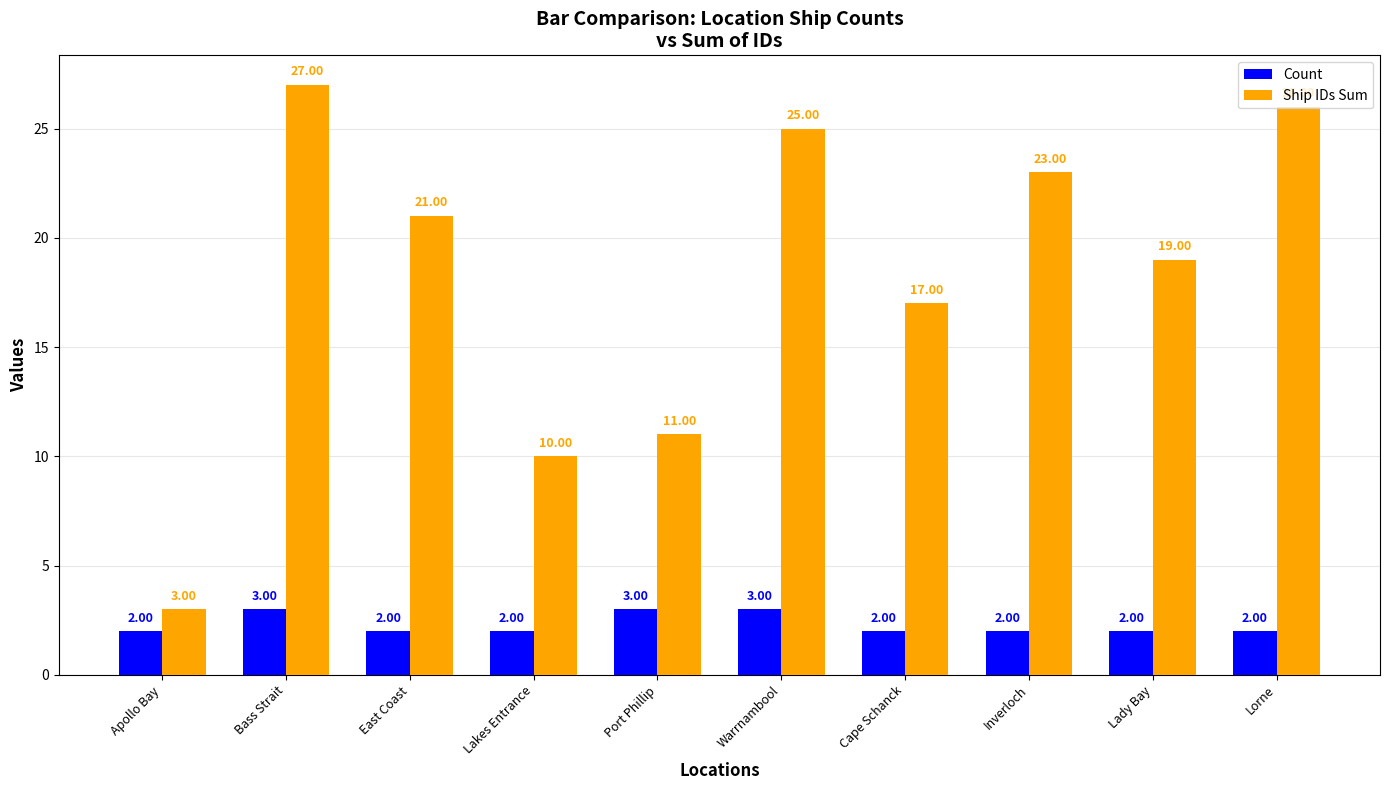

How many categories are shown in the chart?

10